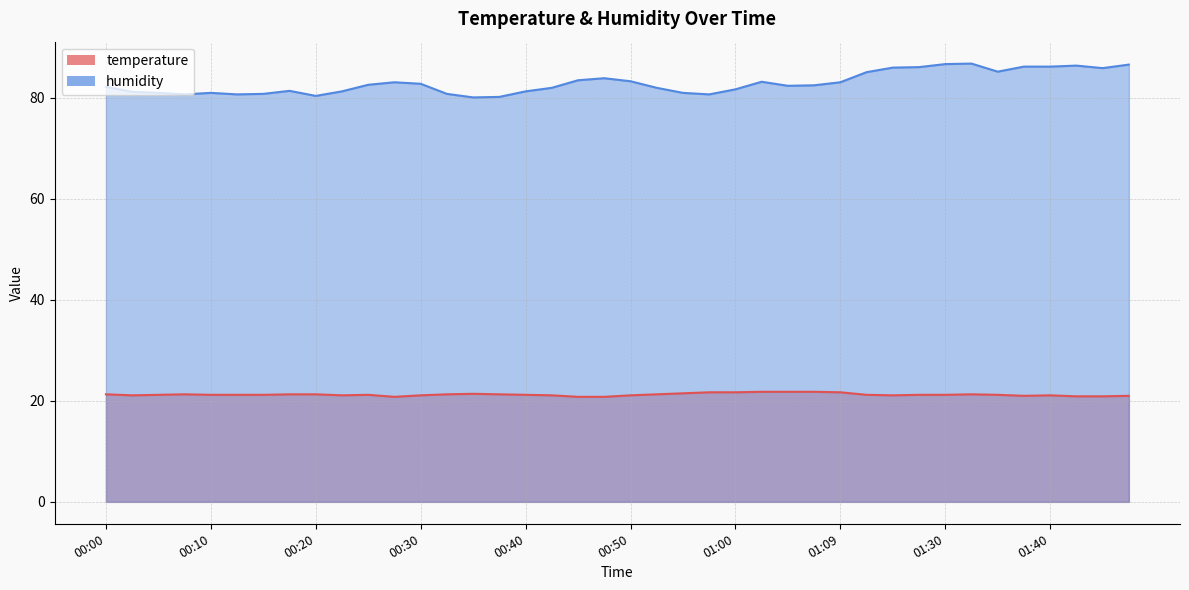

True or false: temperature and humidity intersect in this chart.

False